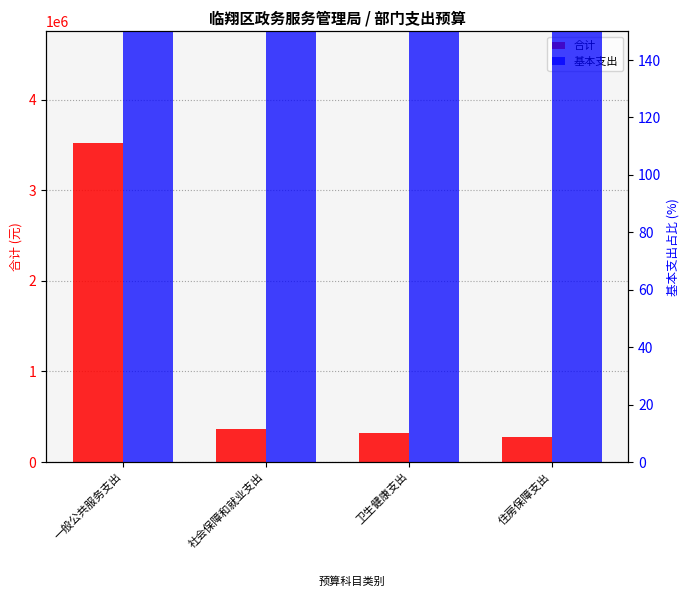

What position from the right is 一般公共服务支出?

4